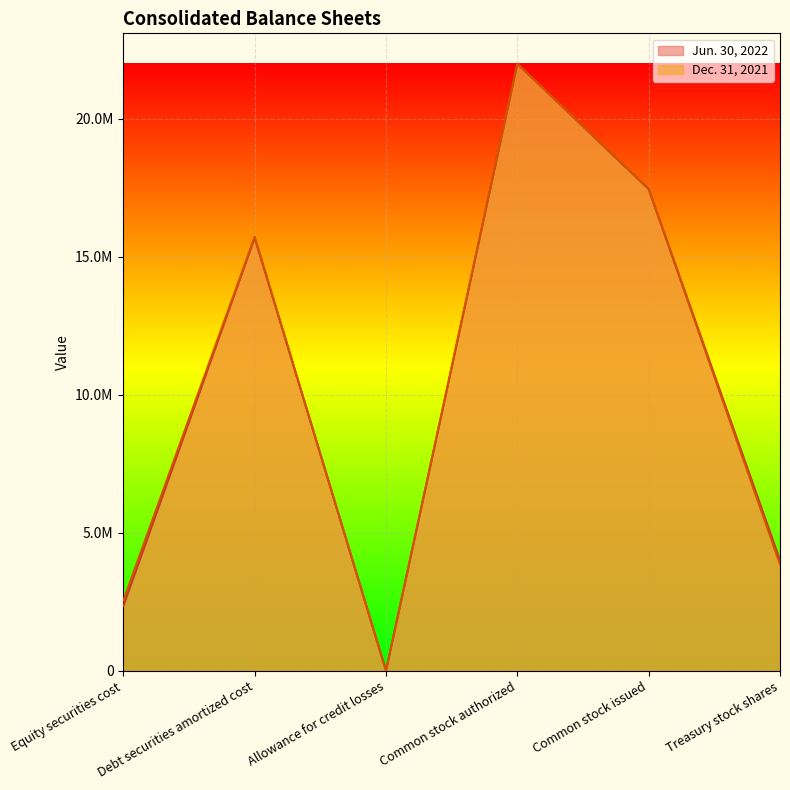

How many series are shown in this chart?

2